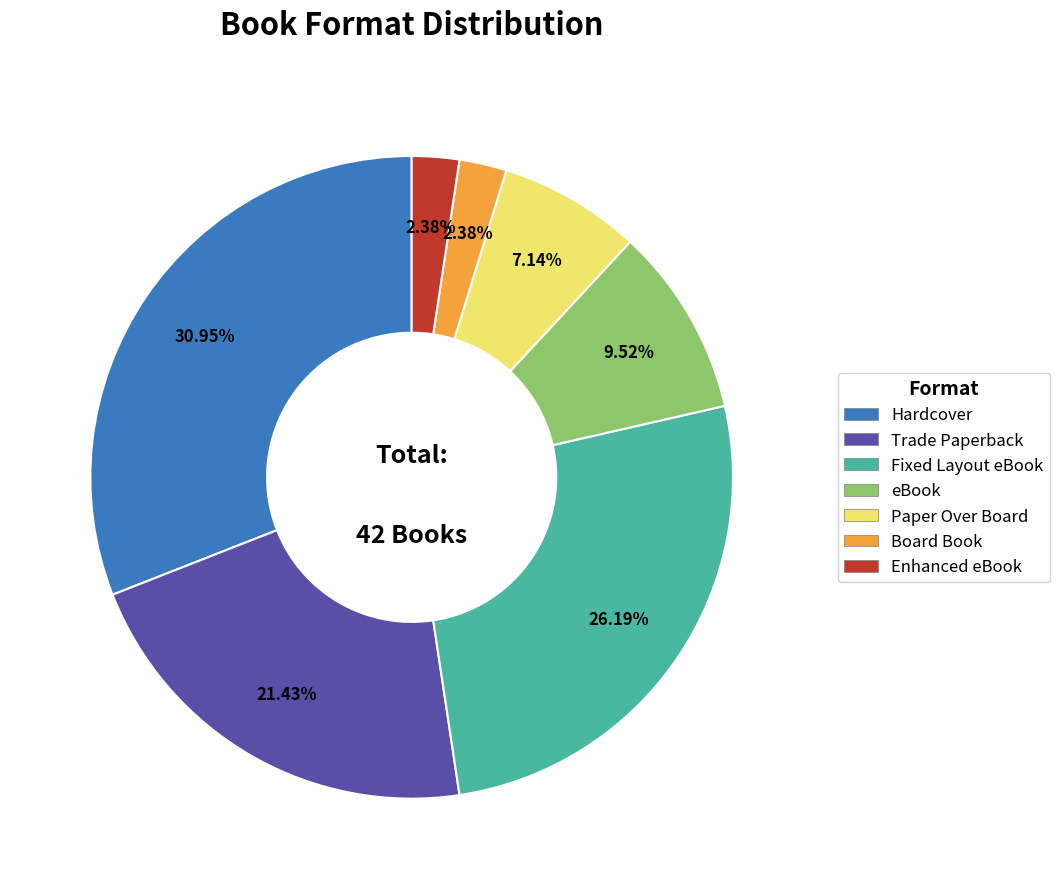

Does Fixed Layout eBook represent more than half of the total?

No